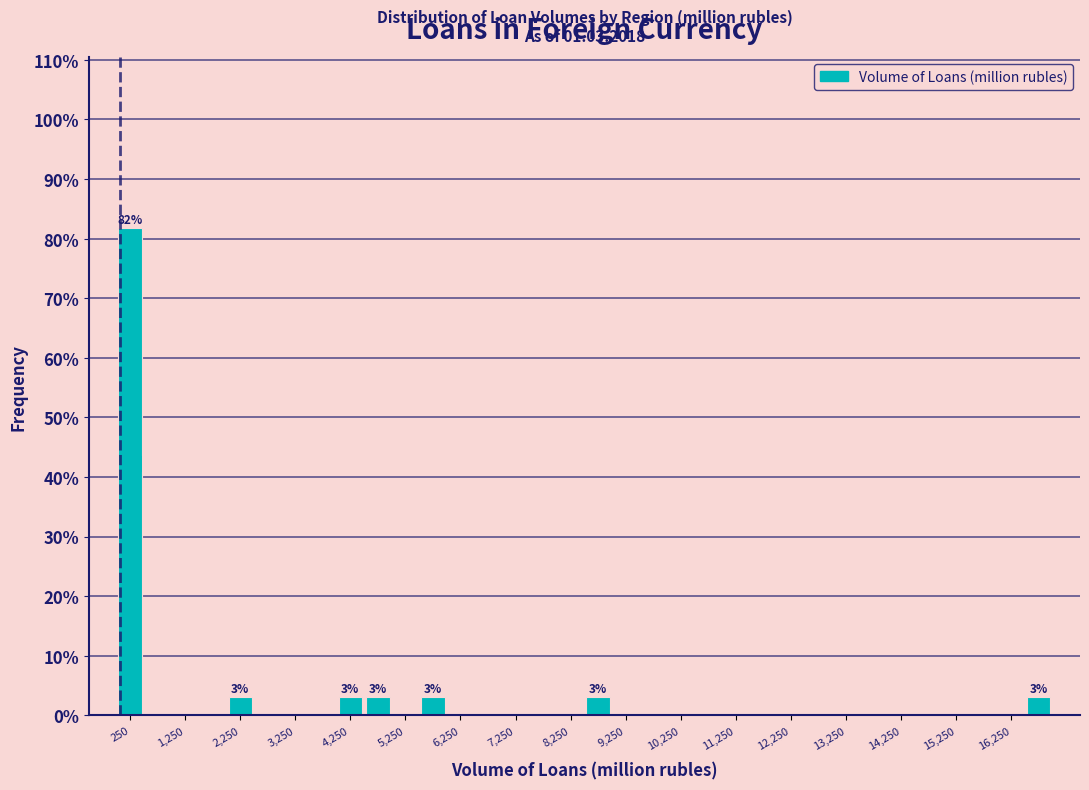

Which range on the x-axis has the tallest bar?

0 to 500